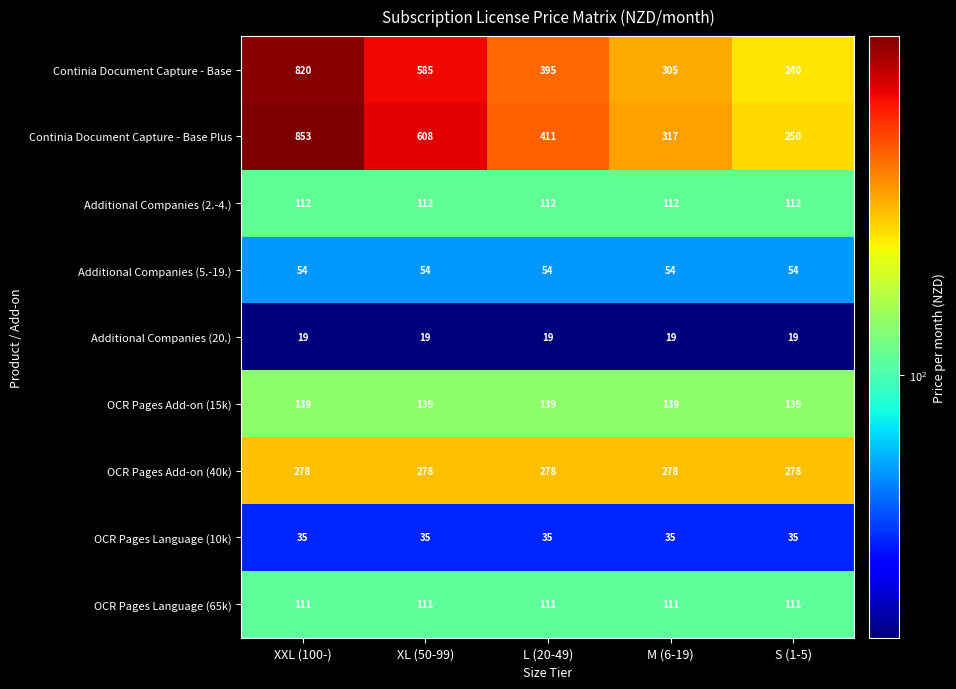

What is the minimum value shown in the chart?

19